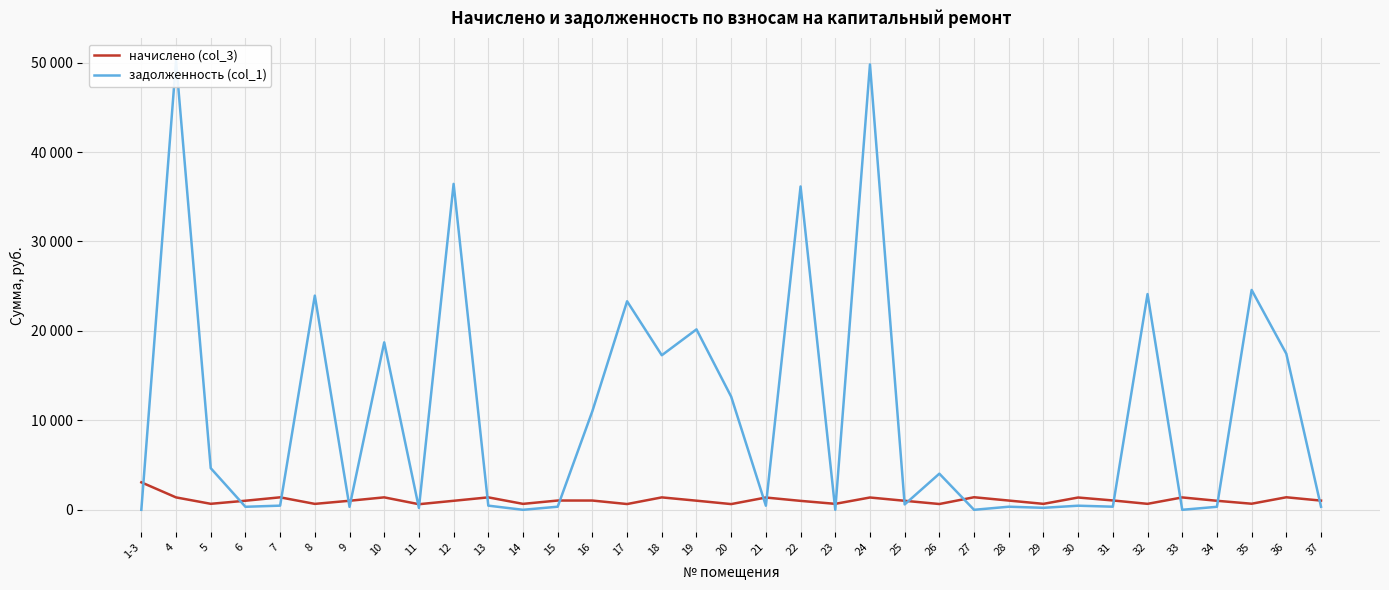

How many lines are shown in the chart?

2